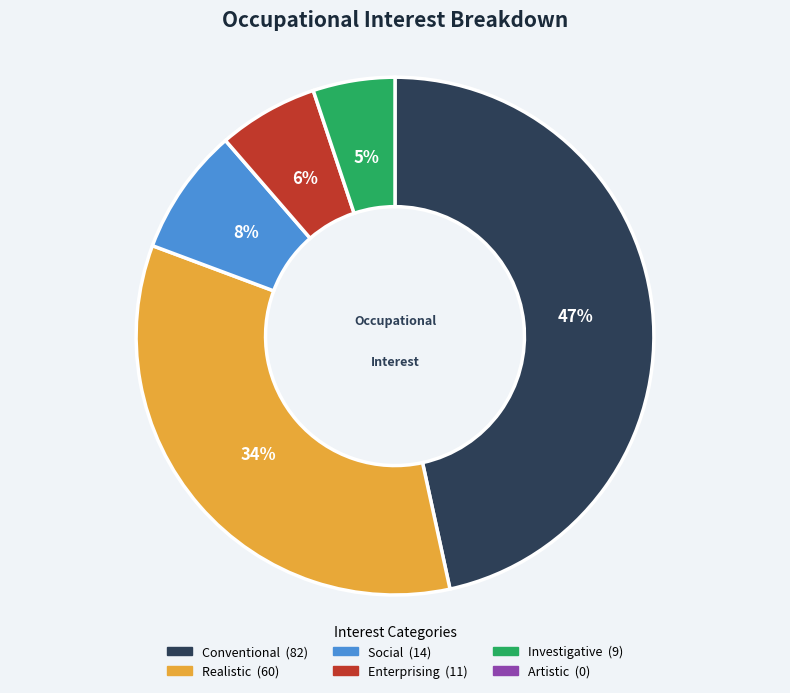

Is there any slice that represents more than half of the pie?

No